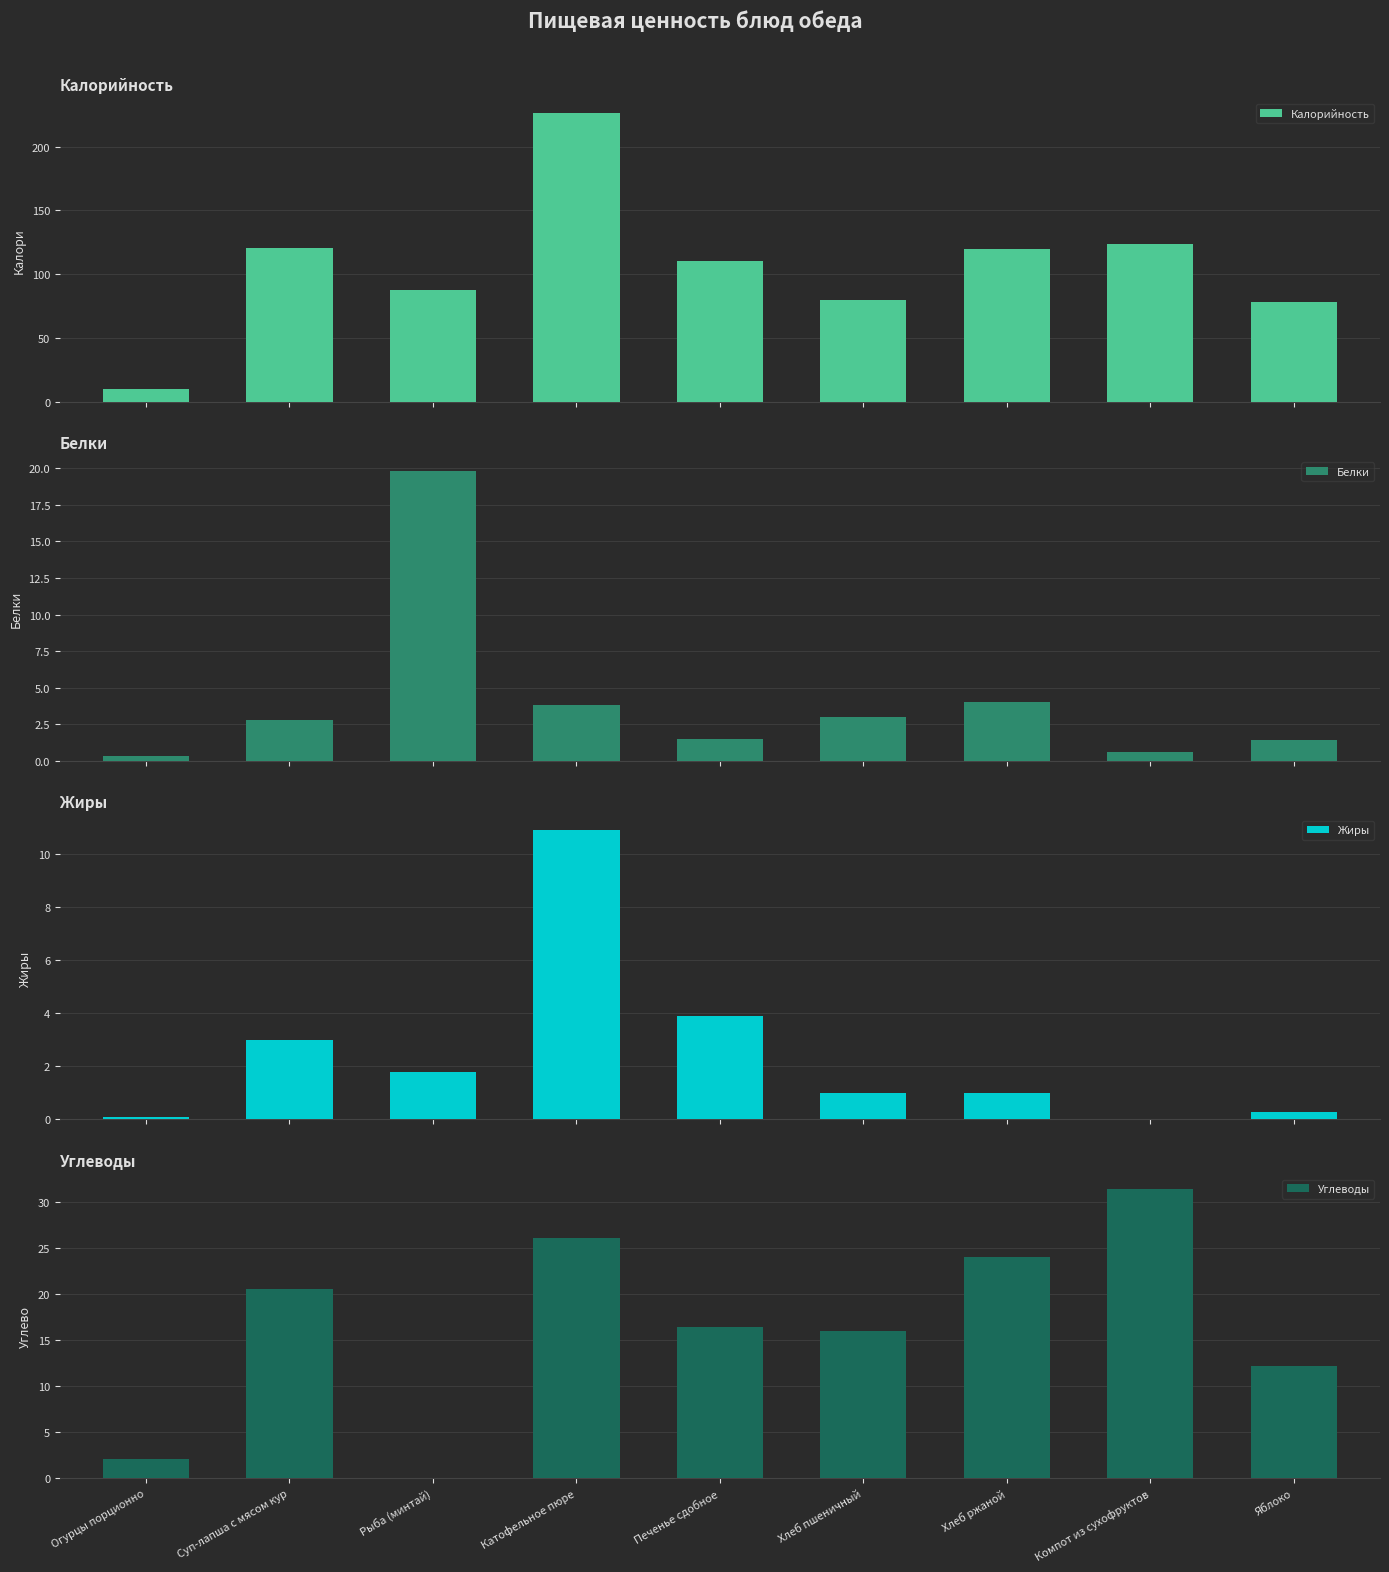

At which category is the sum across all series the highest?

Катофельное пюре